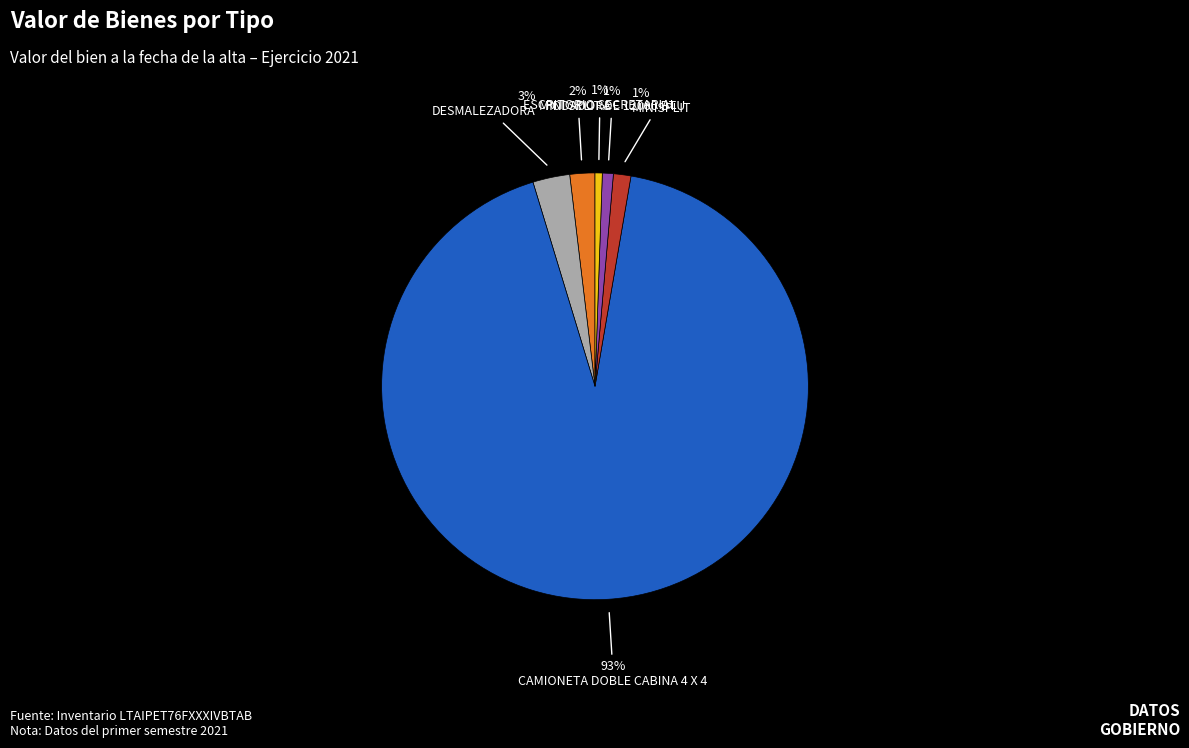

To the nearest percent, what is the average slice percentage?

17%